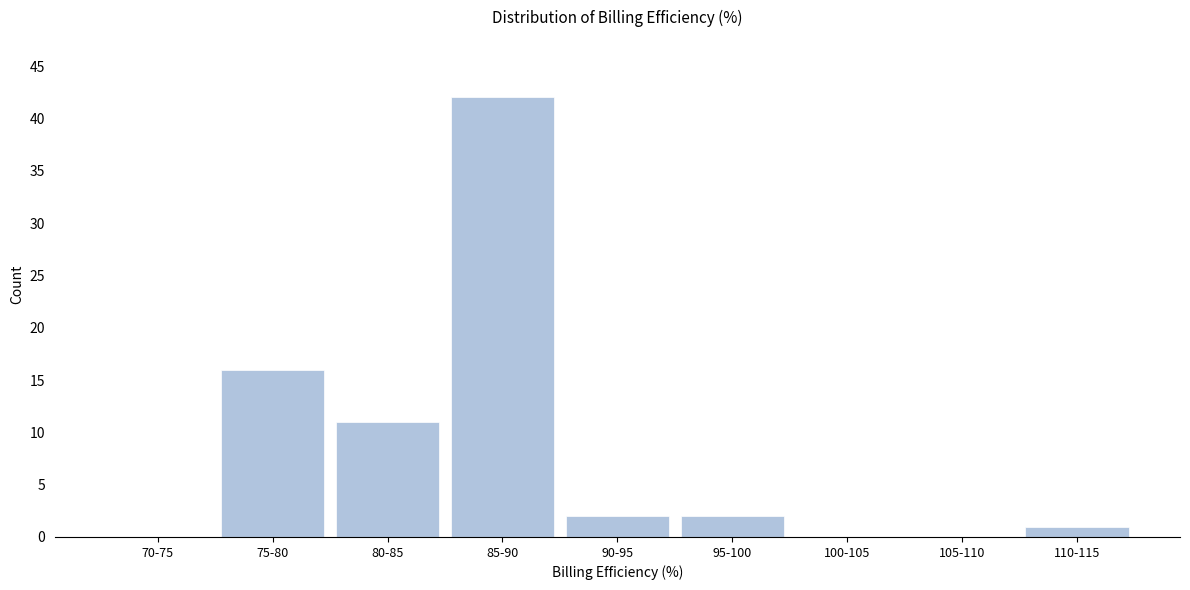

Reading left to right, transcribe all the data shown in this chart.

70-75=0	75-80=16	80-85=11	85-90=42	90-95=2	95-100=2	100-105=0	105-110=0	110-115=1